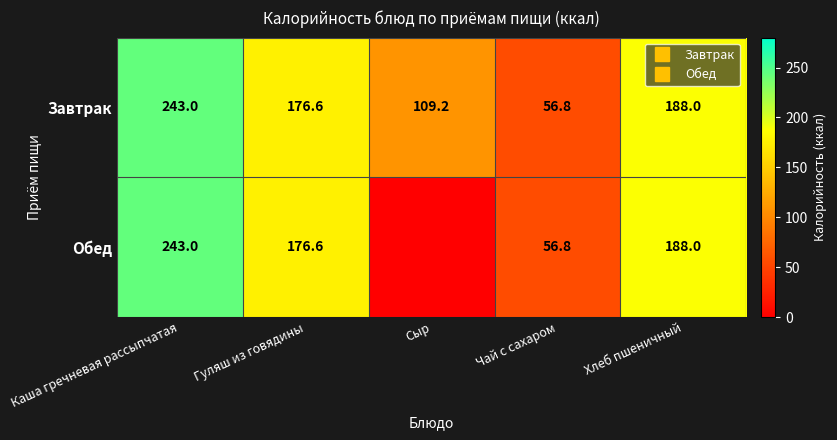

What is the total value across all series at Хлеб пшеничный?

376.0